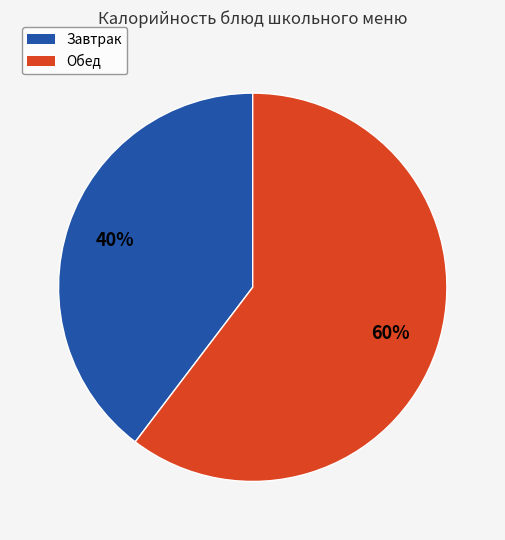

To the nearest percent, what is the average slice percentage?

50%